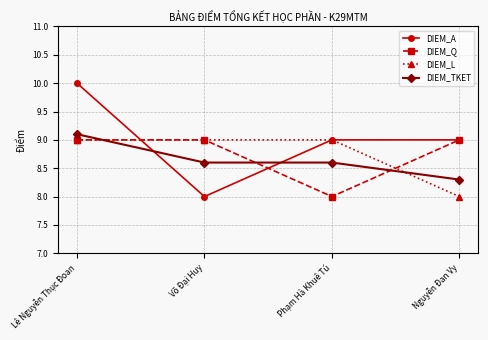

How many categories are shown in the chart?

4